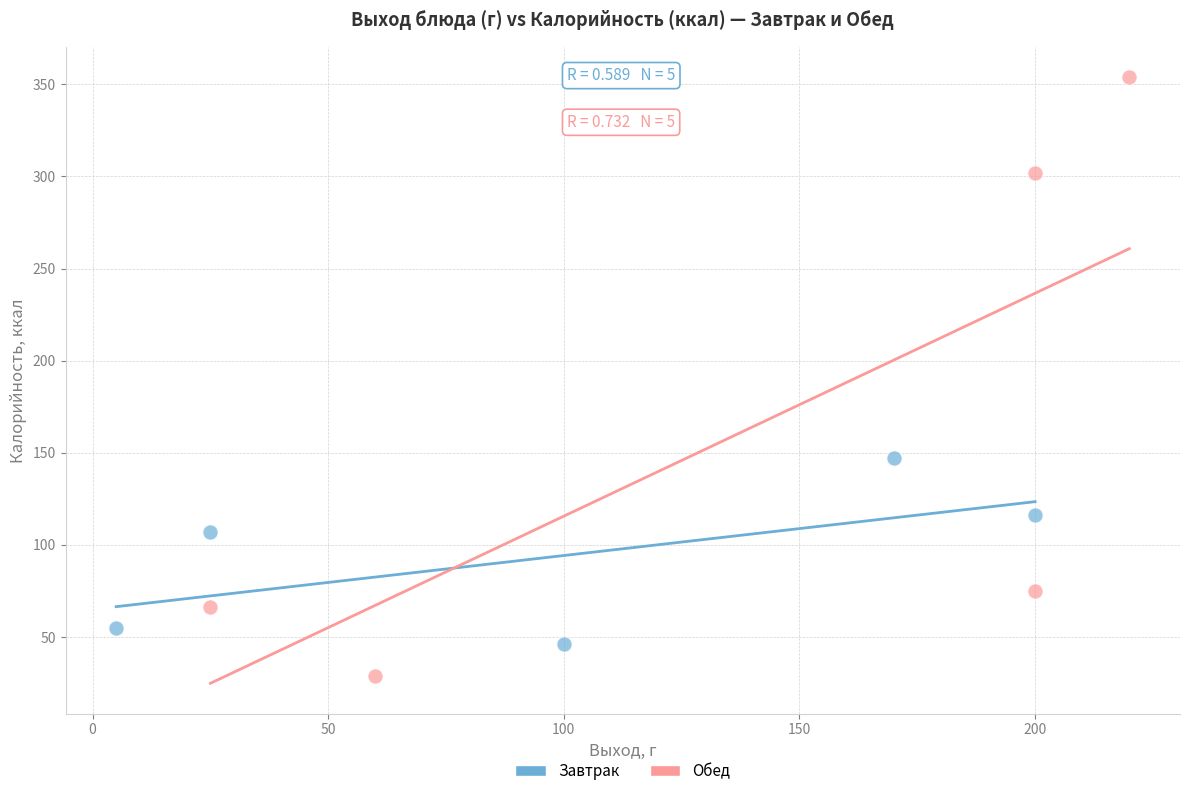

Which series reaches the minimum Y coordinate?

Обед